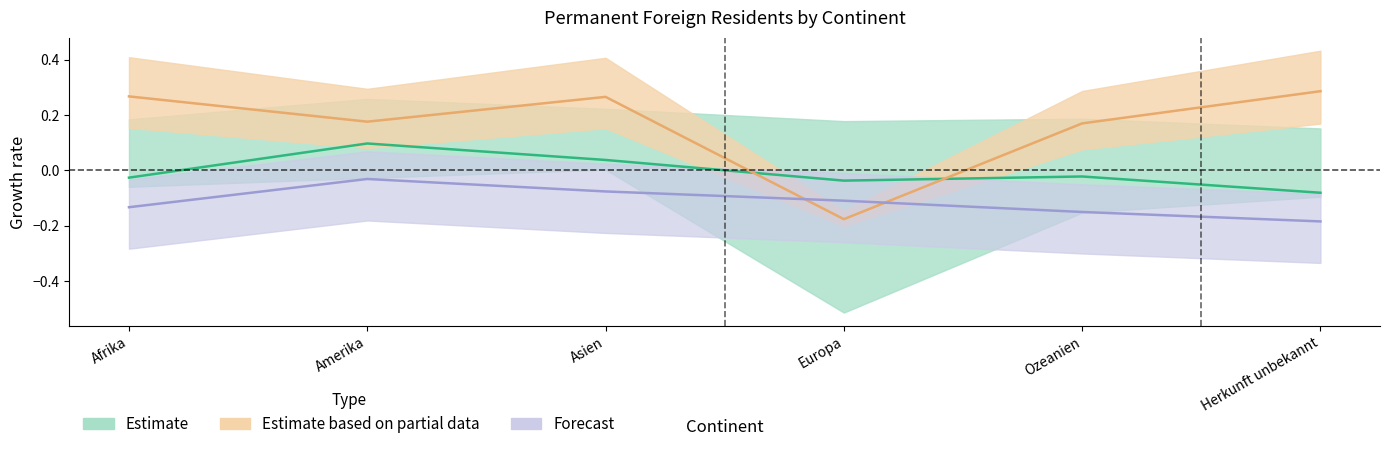

Count the number of categories in the chart.

6